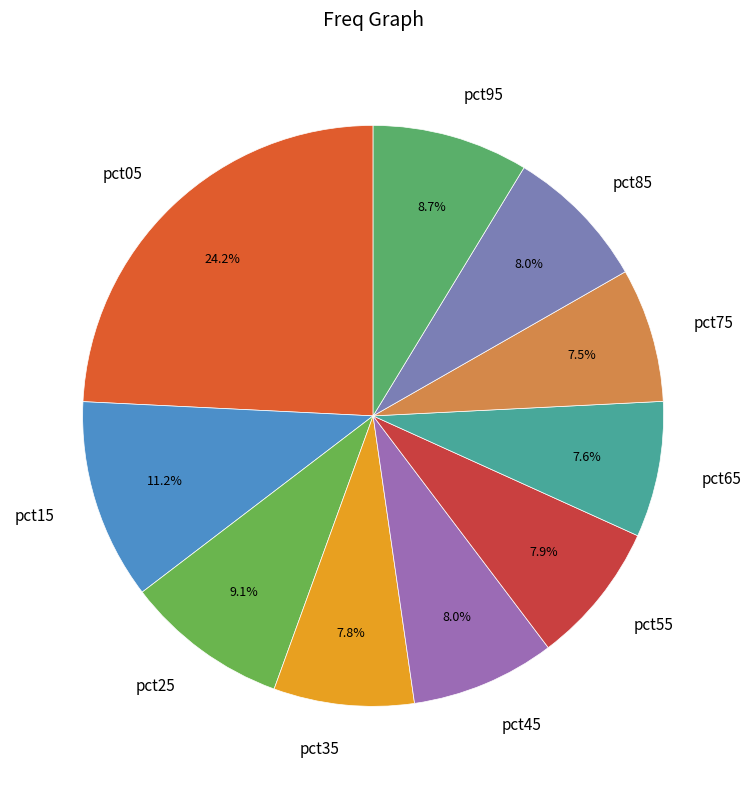

Which slice is the largest?

pct05